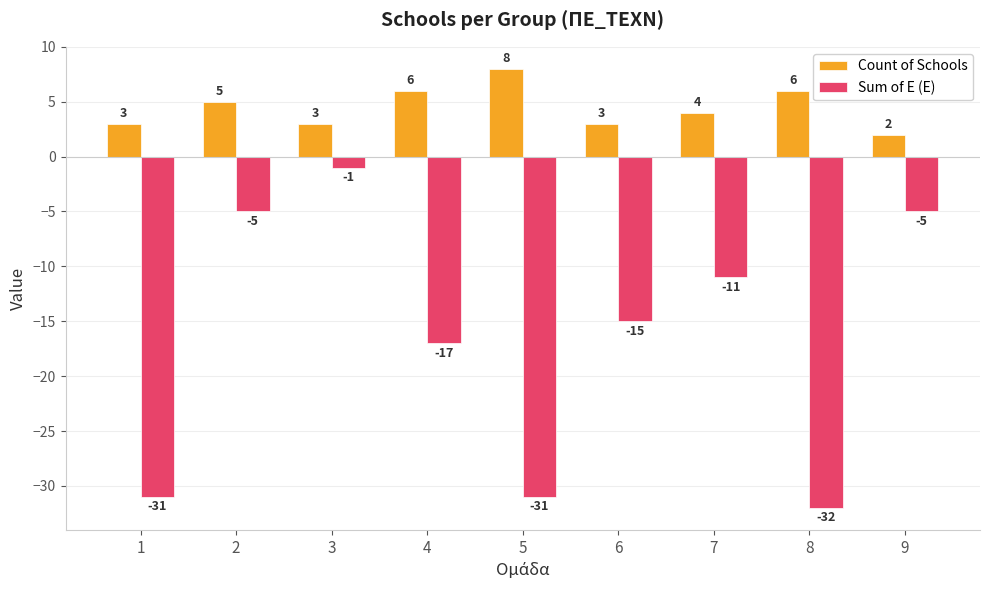

What is the value of the Sum of E (Ε) bar at the 5th from the left?

-31